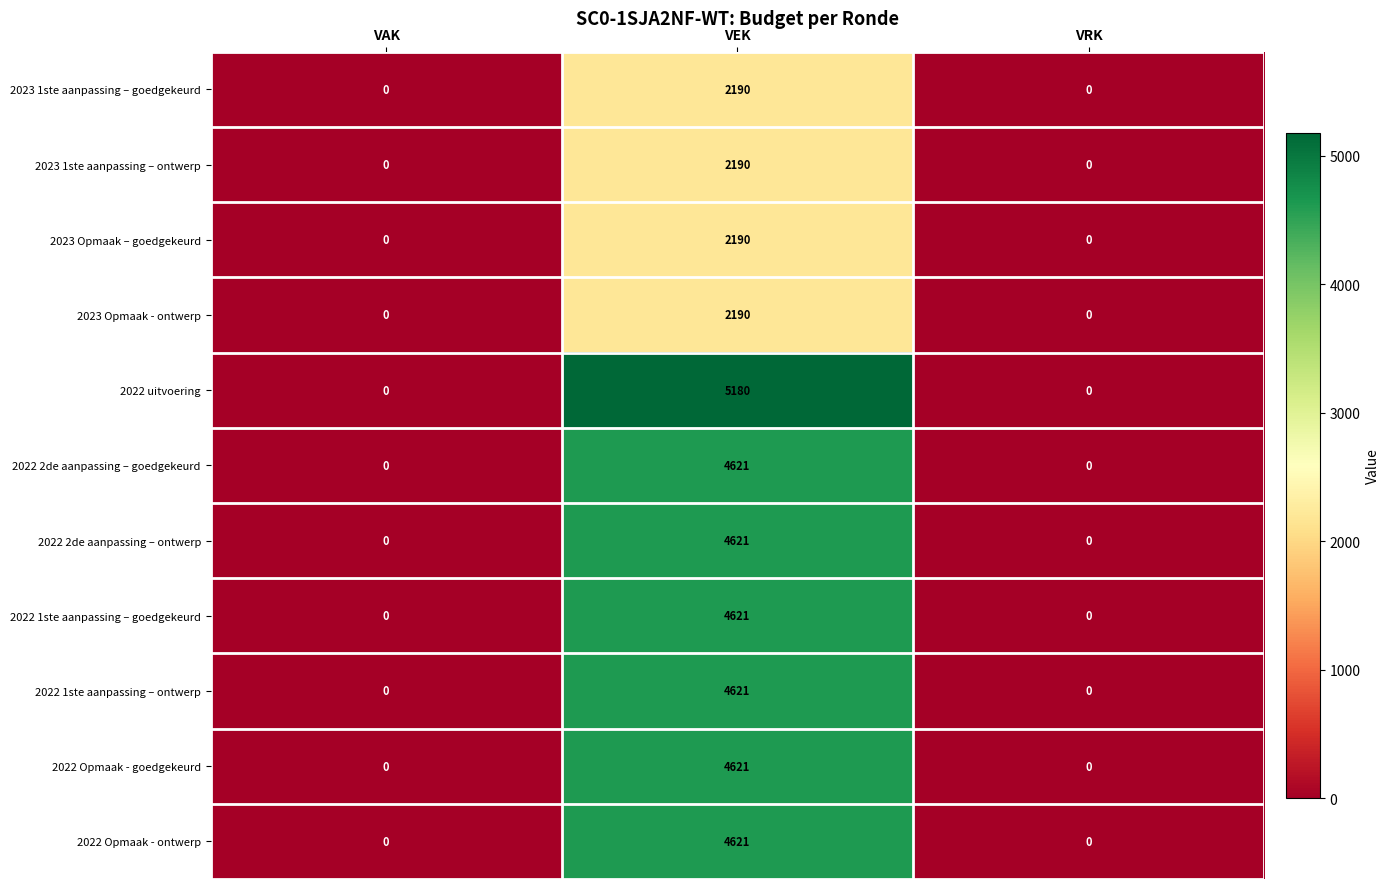

Which series has the largest total across all categories?

2022 uitvoering